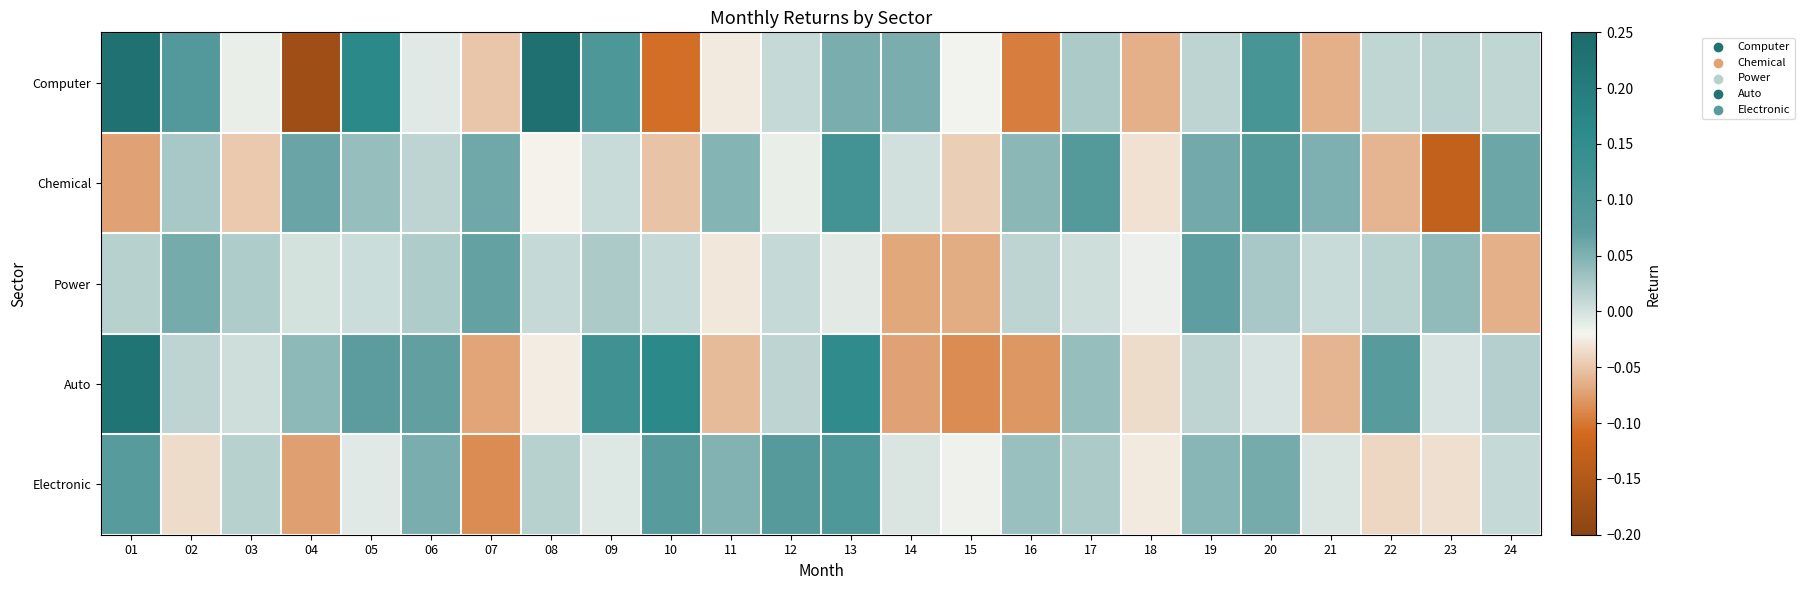

What is the smallest value displayed?

-0.2